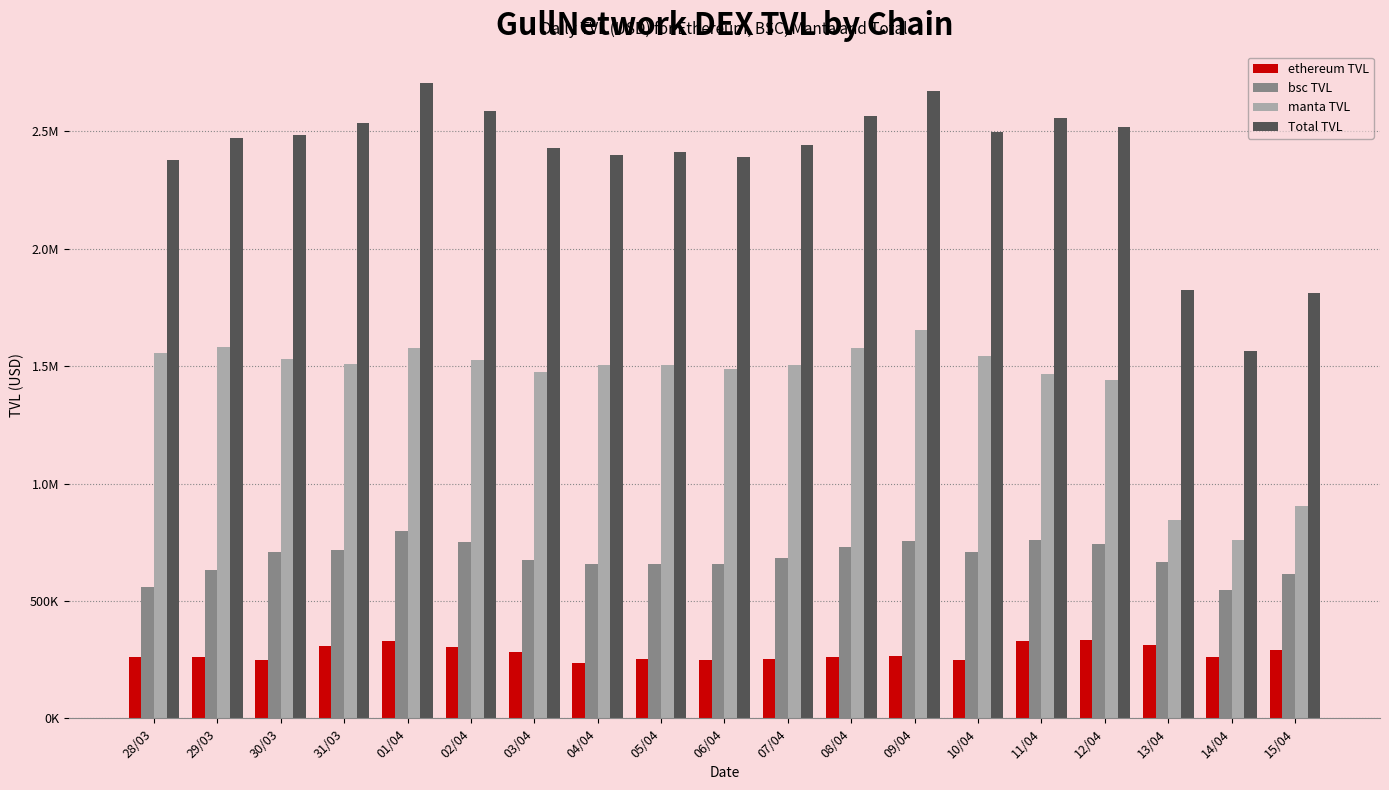

Reading left to right, what are all the values shown in this chart?

ethereum TVL: 262851.8	259709.1	248215.2	306955.4	330895.1	304459.3	280310.5	234812.2	251755.3	246287.5	252493.6	260090.5	267386.5	248651.3	328311.9	335152.5	313448.9	262242.8	292698.5
bsc TVL: 561142.6	632767.4	706441.4	718297.7	796339.6	752658.4	675316.0	657022.2	659006.5	658155.9	684527.2	730916.8	753873.1	706877.6	758741.3	741677.9	664788.8	545291.6	615185.8
manta TVL: 1555574.8	1580649.0	1530145.8	1511163.3	1577597.7	1528267.3	1473643.1	1506495.9	1503328.5	1488519.2	1504914.6	1576116.9	1653297.3	1543538.6	1468517.5	1440630.2	846442.1	758266.5	902475.5
Total TVL: 2379569.2	2473125.4	2484802.4	2536416.3	2704832.4	2585385.0	2429269.6	2398330.3	2414090.2	2392962.5	2441935.4	2567124.2	2674557.0	2499067.6	2555570.7	2517460.6	1824679.8	1565800.9	1810359.8